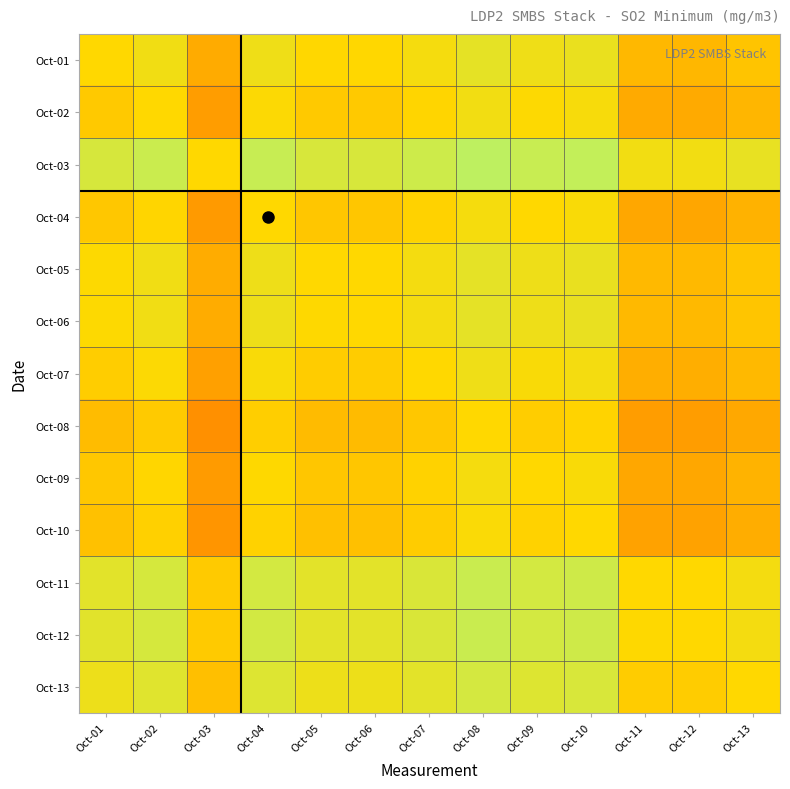

Reading left to right, list all the values displayed in this chart.

Oct-01: Oct-01=0.5	Oct-02=0.5	Oct-03=0.4	Oct-04=0.5	Oct-05=0.5	Oct-06=0.5	Oct-07=0.5	Oct-08=0.6	Oct-09=0.5	Oct-10=0.6	Oct-11=0.4	Oct-12=0.4	Oct-13=0.5
Oct-02: Oct-01=0.5	Oct-02=0.5	Oct-03=0.4	Oct-04=0.5	Oct-05=0.5	Oct-06=0.5	Oct-07=0.5	Oct-08=0.5	Oct-09=0.5	Oct-10=0.5	Oct-11=0.4	Oct-12=0.4	Oct-13=0.4
Oct-03: Oct-01=0.6	Oct-02=0.6	Oct-03=0.5	Oct-04=0.6	Oct-05=0.6	Oct-06=0.6	Oct-07=0.6	Oct-08=0.7	Oct-09=0.6	Oct-10=0.6	Oct-11=0.5	Oct-12=0.5	Oct-13=0.6
Oct-04: Oct-01=0.5	Oct-02=0.5	Oct-03=0.4	Oct-04=0.5	Oct-05=0.5	Oct-06=0.5	Oct-07=0.5	Oct-08=0.5	Oct-09=0.5	Oct-10=0.5	Oct-11=0.4	Oct-12=0.4	Oct-13=0.4
Oct-05: Oct-01=0.5	Oct-02=0.5	Oct-03=0.4	Oct-04=0.5	Oct-05=0.5	Oct-06=0.5	Oct-07=0.5	Oct-08=0.6	Oct-09=0.5	Oct-10=0.6	Oct-11=0.4	Oct-12=0.4	Oct-13=0.5
Oct-06: Oct-01=0.5	Oct-02=0.5	Oct-03=0.4	Oct-04=0.5	Oct-05=0.5	Oct-06=0.5	Oct-07=0.5	Oct-08=0.6	Oct-09=0.5	Oct-10=0.6	Oct-11=0.4	Oct-12=0.4	Oct-13=0.5
Oct-07: Oct-01=0.5	Oct-02=0.5	Oct-03=0.4	Oct-04=0.5	Oct-05=0.5	Oct-06=0.5	Oct-07=0.5	Oct-08=0.5	Oct-09=0.5	Oct-10=0.5	Oct-11=0.4	Oct-12=0.4	Oct-13=0.4
Oct-08: Oct-01=0.4	Oct-02=0.5	Oct-03=0.3	Oct-04=0.5	Oct-05=0.4	Oct-06=0.4	Oct-07=0.5	Oct-08=0.5	Oct-09=0.5	Oct-10=0.5	Oct-11=0.4	Oct-12=0.4	Oct-13=0.4
Oct-09: Oct-01=0.5	Oct-02=0.5	Oct-03=0.4	Oct-04=0.5	Oct-05=0.5	Oct-06=0.5	Oct-07=0.5	Oct-08=0.5	Oct-09=0.5	Oct-10=0.5	Oct-11=0.4	Oct-12=0.4	Oct-13=0.4
Oct-10: Oct-01=0.4	Oct-02=0.5	Oct-03=0.4	Oct-04=0.5	Oct-05=0.4	Oct-06=0.4	Oct-07=0.5	Oct-08=0.5	Oct-09=0.5	Oct-10=0.5	Oct-11=0.4	Oct-12=0.4	Oct-13=0.4
Oct-11: Oct-01=0.6	Oct-02=0.6	Oct-03=0.5	Oct-04=0.6	Oct-05=0.6	Oct-06=0.6	Oct-07=0.6	Oct-08=0.6	Oct-09=0.6	Oct-10=0.6	Oct-11=0.5	Oct-12=0.5	Oct-13=0.5
Oct-12: Oct-01=0.6	Oct-02=0.6	Oct-03=0.5	Oct-04=0.6	Oct-05=0.6	Oct-06=0.6	Oct-07=0.6	Oct-08=0.6	Oct-09=0.6	Oct-10=0.6	Oct-11=0.5	Oct-12=0.5	Oct-13=0.5
Oct-13: Oct-01=0.5	Oct-02=0.6	Oct-03=0.4	Oct-04=0.6	Oct-05=0.5	Oct-06=0.5	Oct-07=0.6	Oct-08=0.6	Oct-09=0.6	Oct-10=0.6	Oct-11=0.5	Oct-12=0.5	Oct-13=0.5